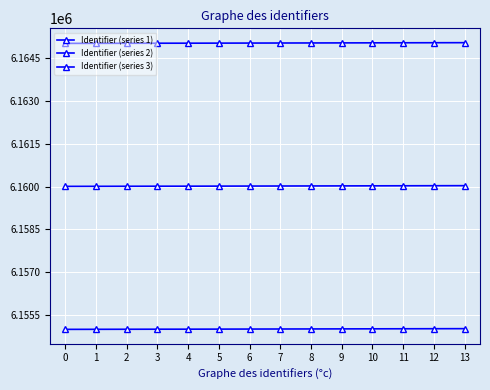

Which series has the widest spread of values?

Identifier (series 1)